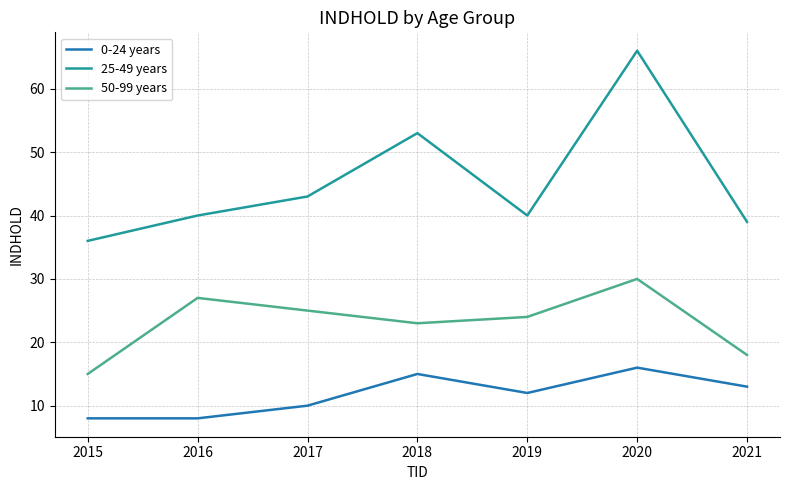

Which series changed the most between 2016 and 2021?

50-99 years